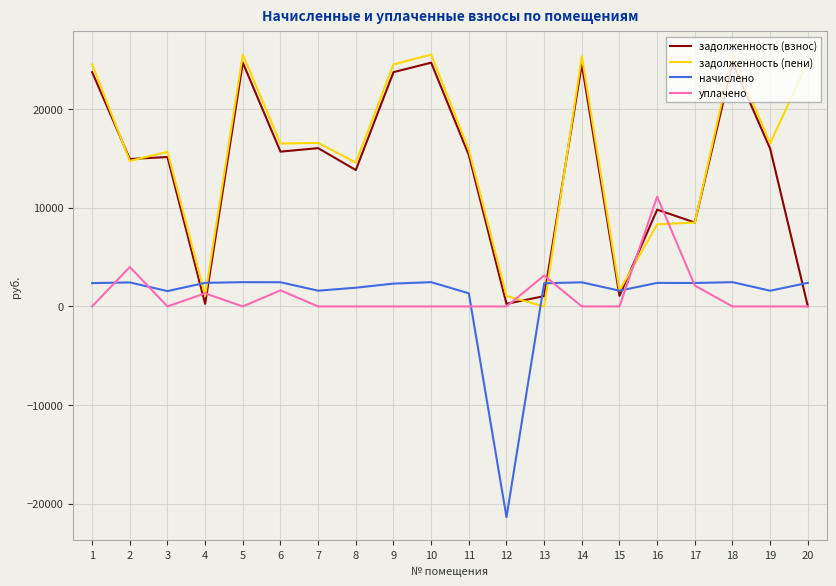

List the series in order of their peak value, highest first.

задолженность (пени), задолженность (взнос), уплачено, начислено